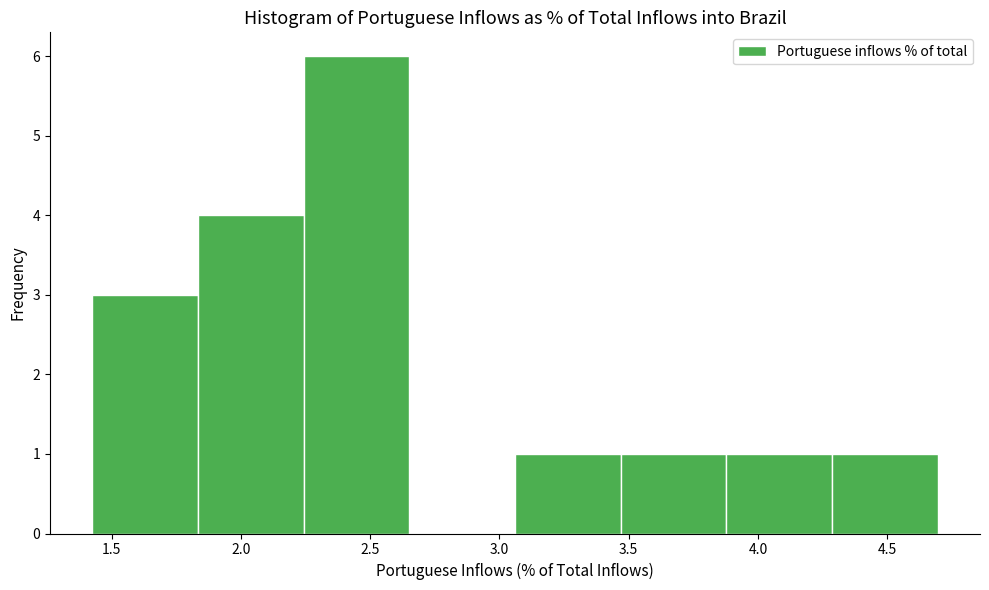

Over which range of the x-axis is the bar tallest?

2.25 to 2.65